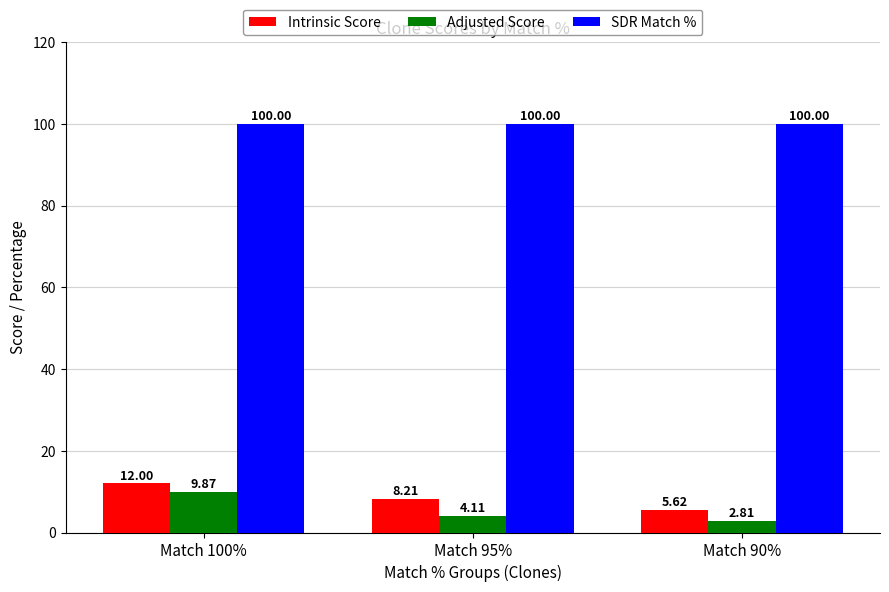

Reading left to right, what are all the values shown in this chart?

Intrinsic Score: Match 100%=12.0	Match 95%=8.2	Match 90%=5.6
Adjusted Score: Match 100%=9.9	Match 95%=4.1	Match 90%=2.8
SDR Match %: Match 100%=100.0	Match 95%=100.0	Match 90%=100.0